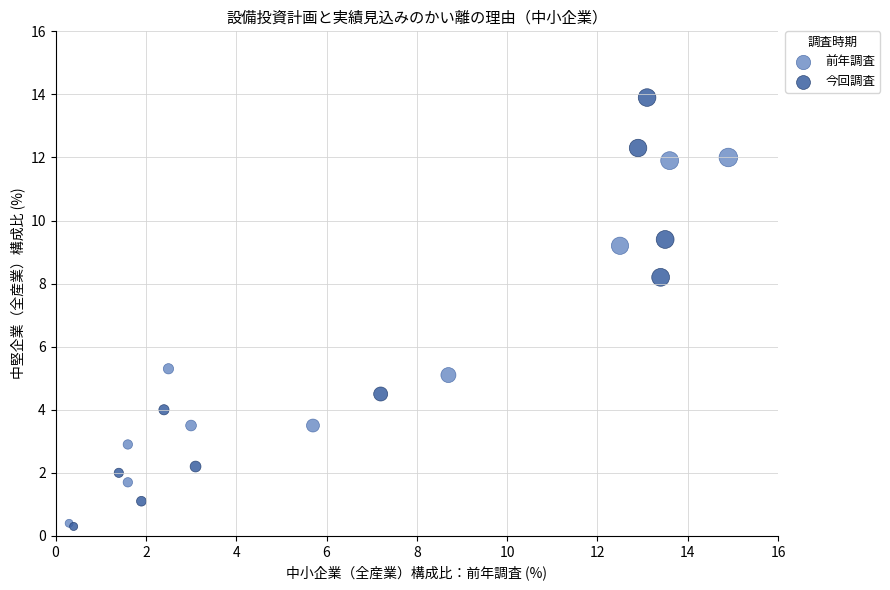

Which series has the largest Y range (max minus min)?

今回調査